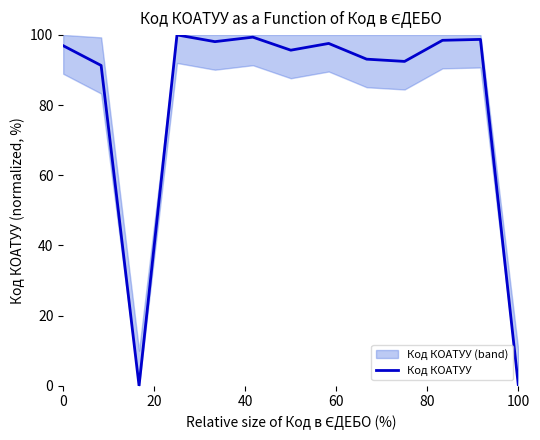

Reading right to left, transcribe all the data shown in this chart.

0.0	98.7	98.5	92.4	93.1	97.6	95.6	99.4	98.1	100.0	0.0	91.3	96.9